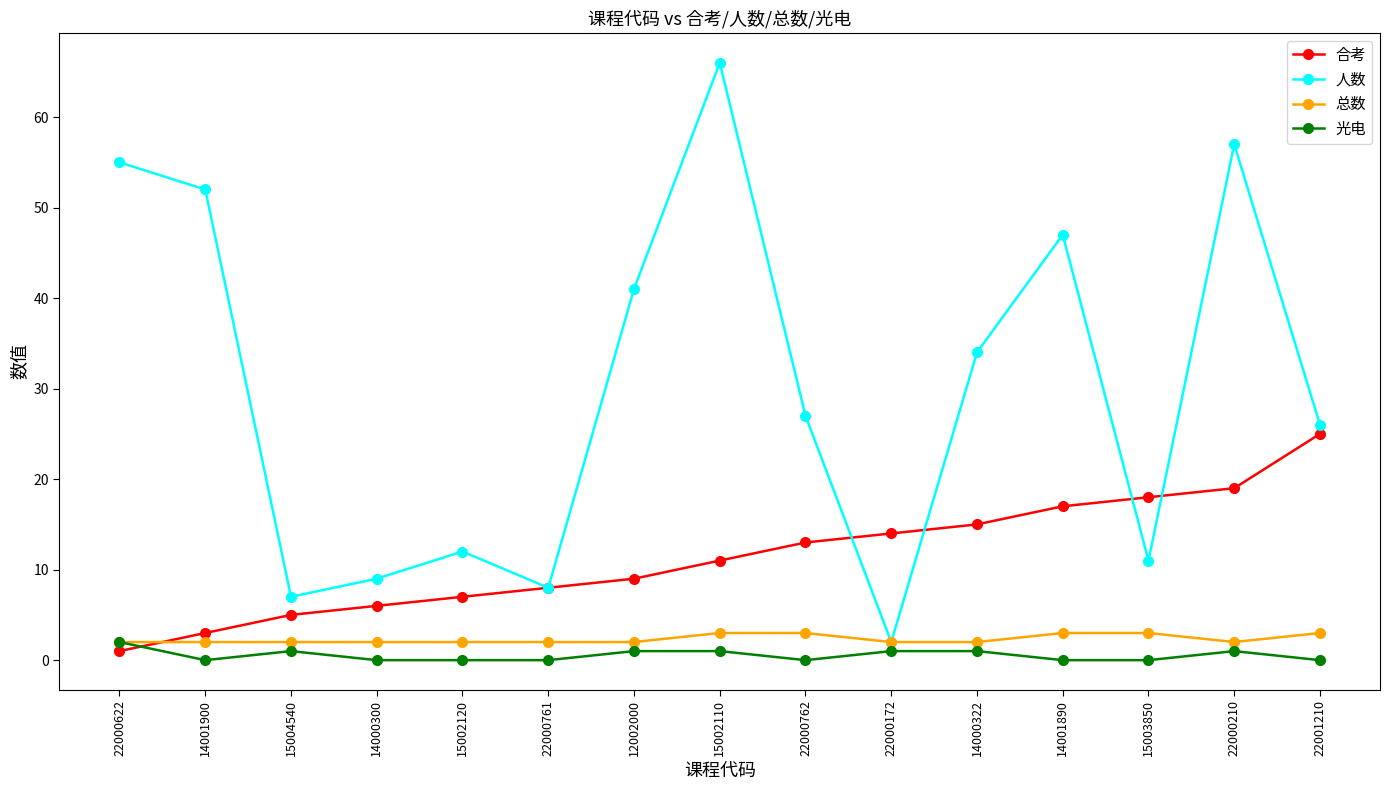

What is the difference between the maximum and minimum values in the 人数 series?

64